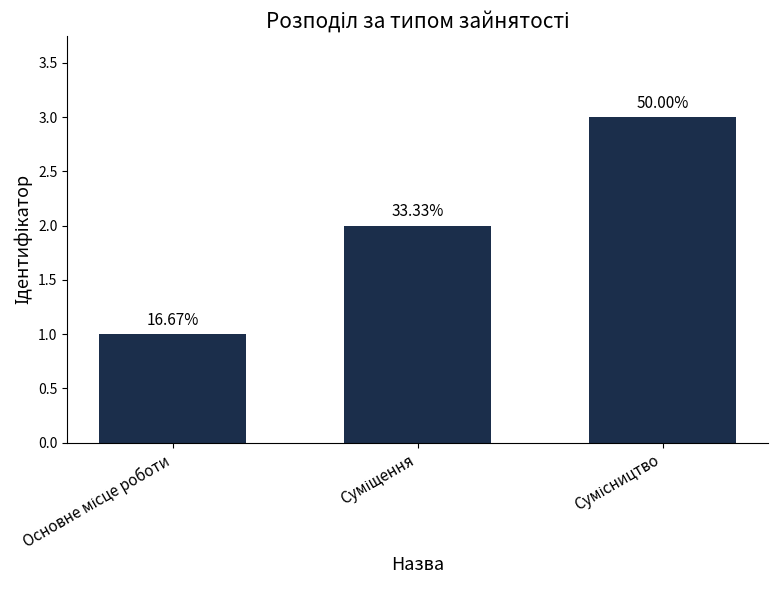

Does the chart contain any negative values?

No